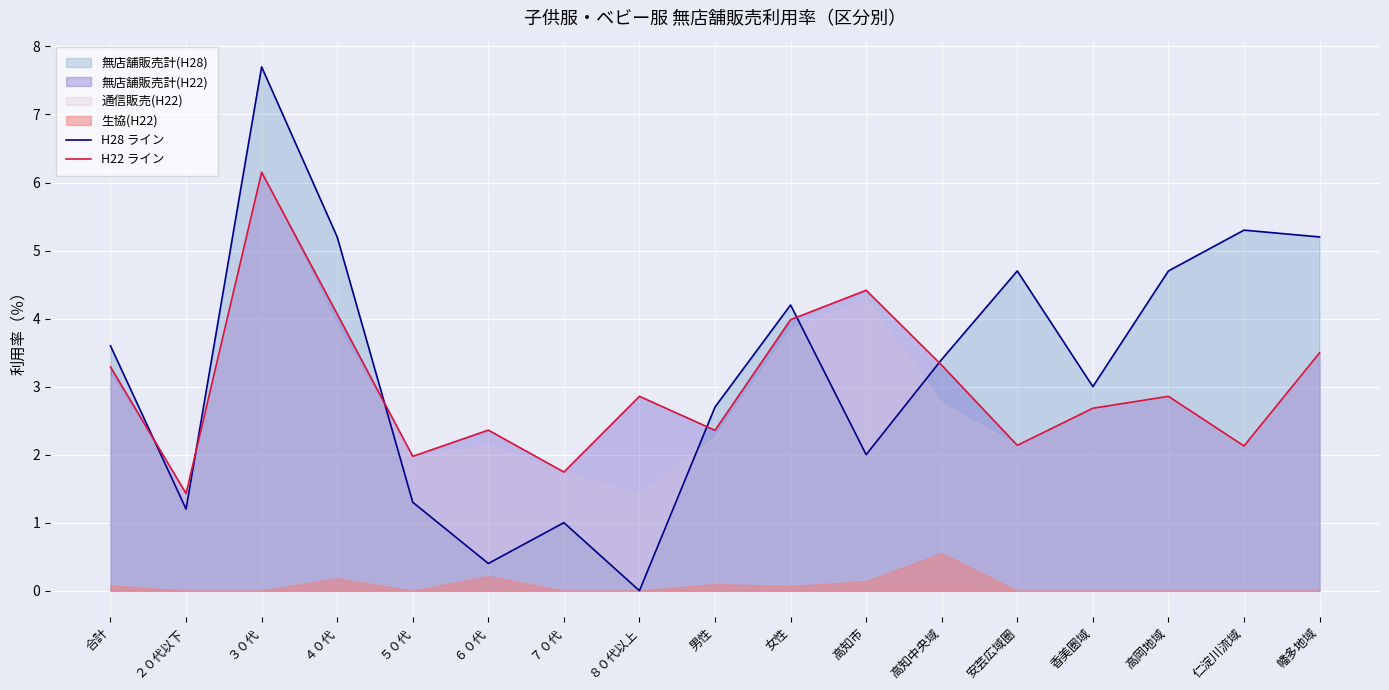

Reading right to left, extract all data points from this chart.

H28 ライン: 幡多地域=5.2	仁淀川流域=5.3	高岡地域=4.7	香美圏域=3.0	安芸広域圏=4.7	高知中央域=3.4	高知市=2.0	女性=4.2	男性=2.7	８０代以上=0.0	７０代=1.0	６０代=0.4	５０代=1.3	４０代=5.2	３０代=7.7	２０代以下=1.2	合計=3.6
H22 ライン: 幡多地域=3.5	仁淀川流域=2.1	高岡地域=2.9	香美圏域=2.7	安芸広域圏=2.1	高知中央域=3.3	高知市=4.4	女性=4.0	男性=2.4	８０代以上=2.9	７０代=1.7	６０代=2.4	５０代=2.0	４０代=4.1	３０代=6.2	２０代以下=1.4	合計=3.3